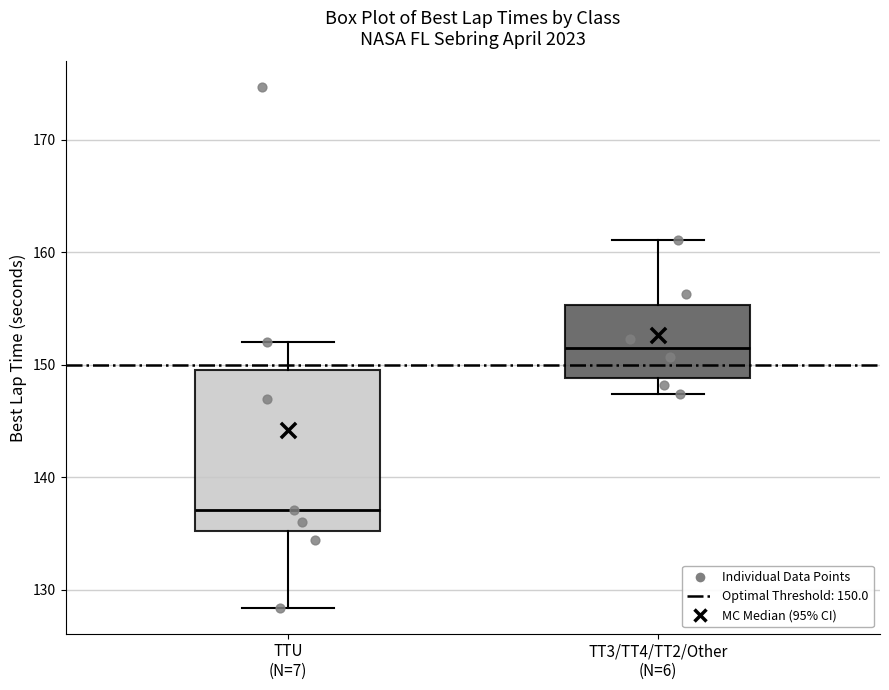

Which box has the lowest median line?

TTU (N=7)